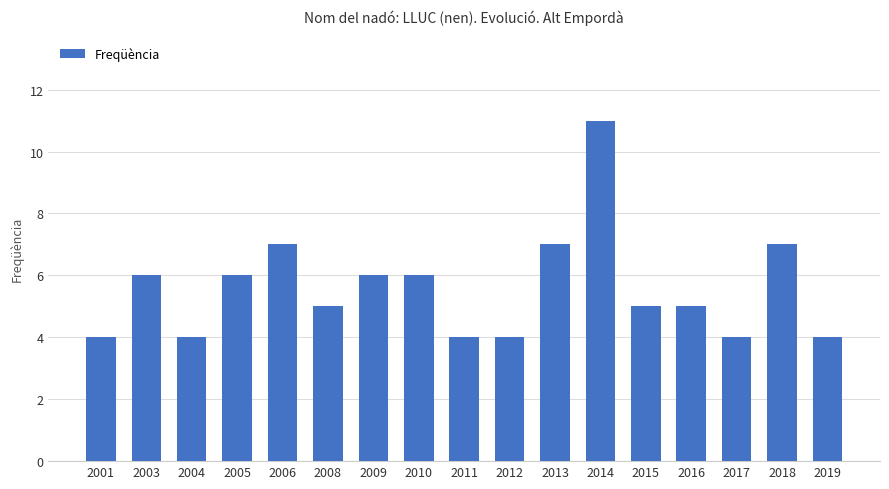

The chart shows a value of 6 at 2012. True or false?

False